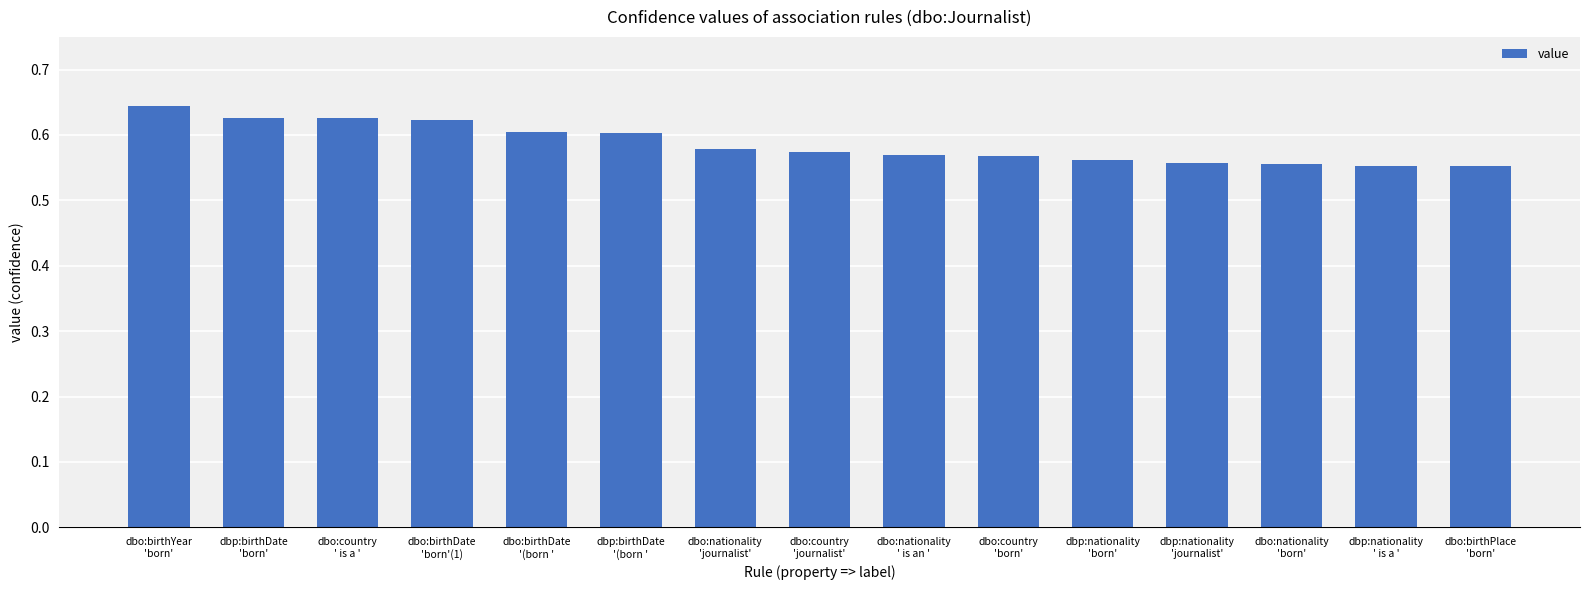

Count the values in the range 0 to 1.

15